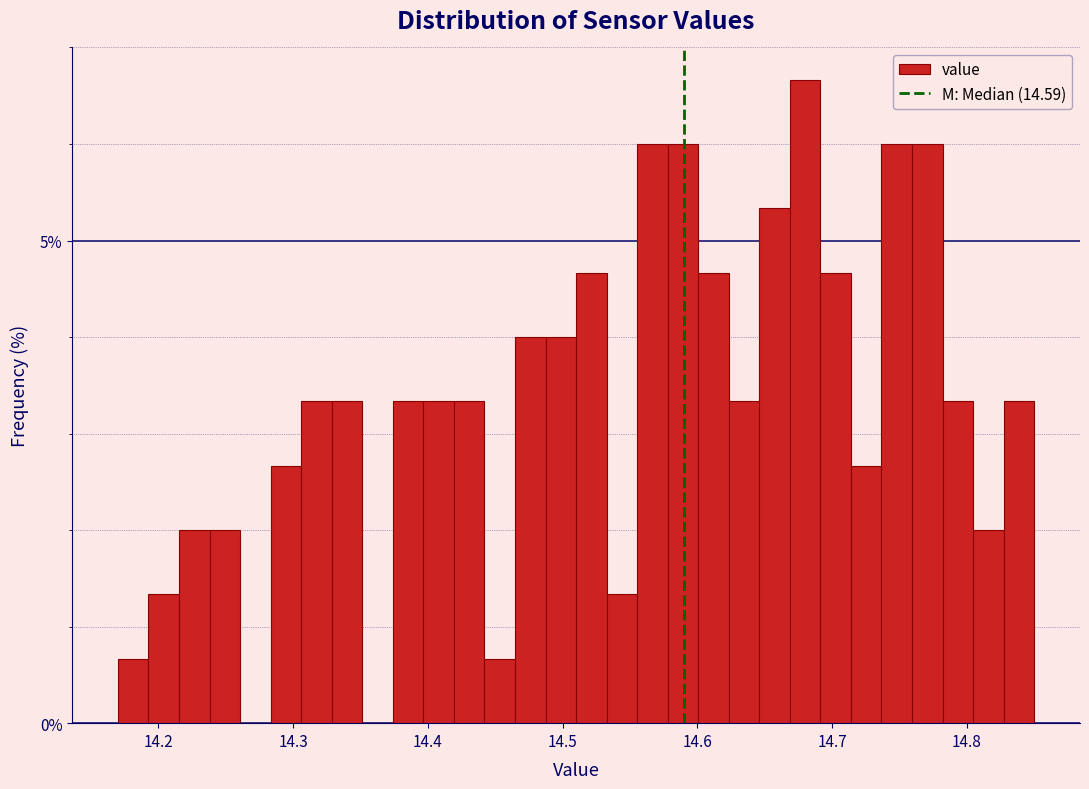

Around what value on the x-axis is the tallest bar? Give the approximate position of its centre, as read against the axis.

14.68